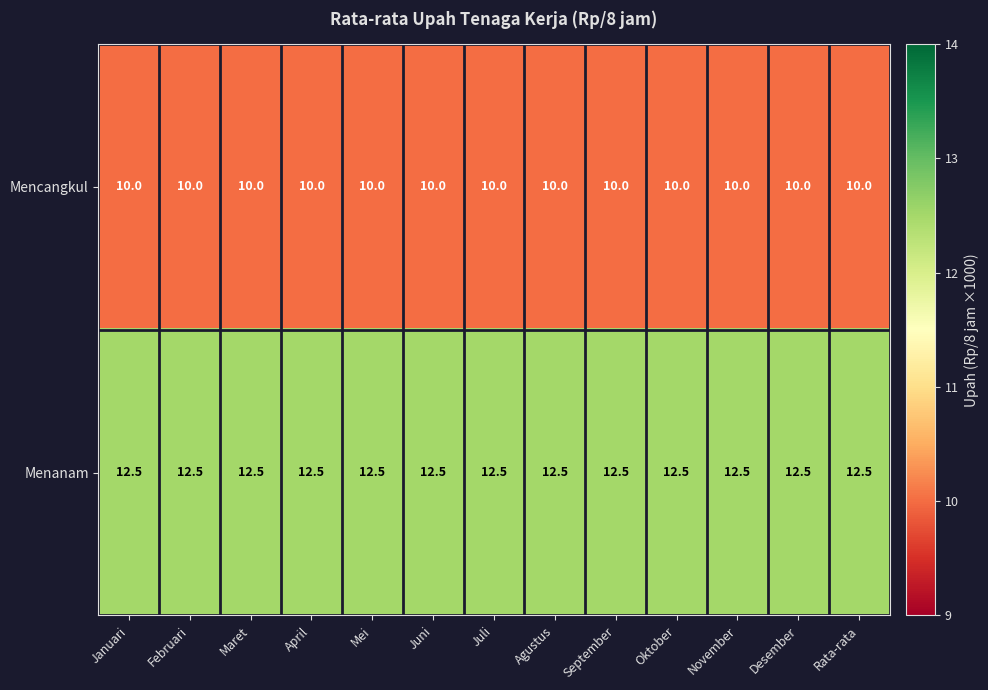

The Mencangkul series shows 10.0 at Februari. True or false?

True